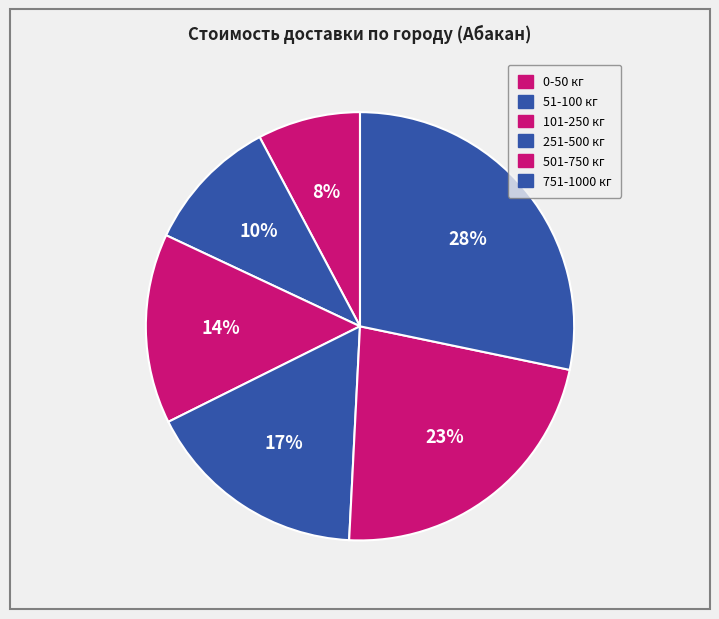

How many segments does this pie chart have?

6